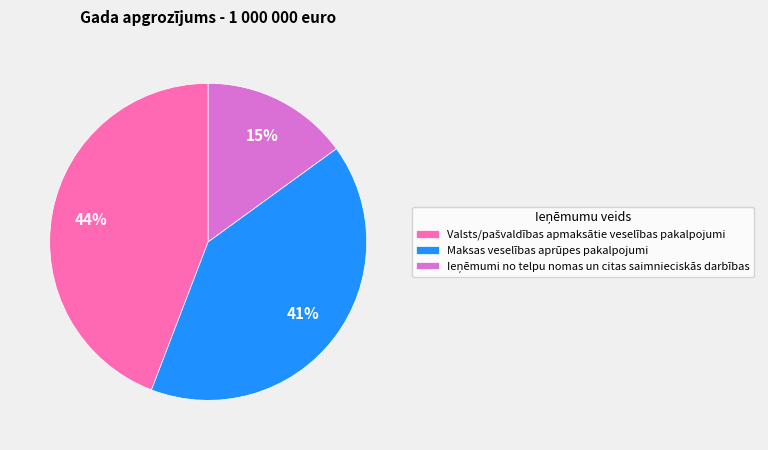

The Maksas veselības aprūpes pakalpojumi slice represents 51% of the pie. True or false?

False